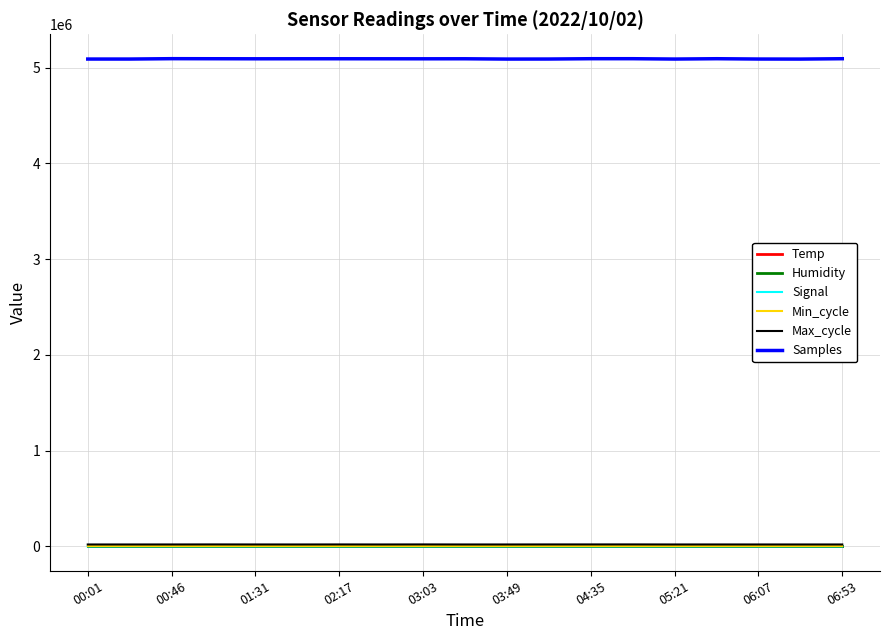

Which series has the largest total across all categories?

Samples